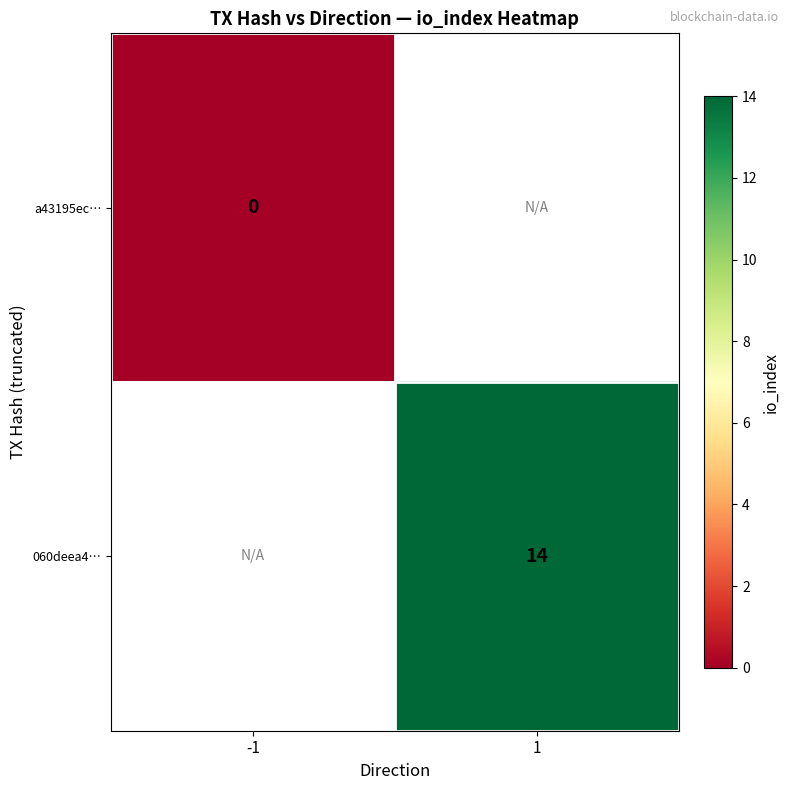

True or false: 060deea4… has a value of 9 at 1.

False